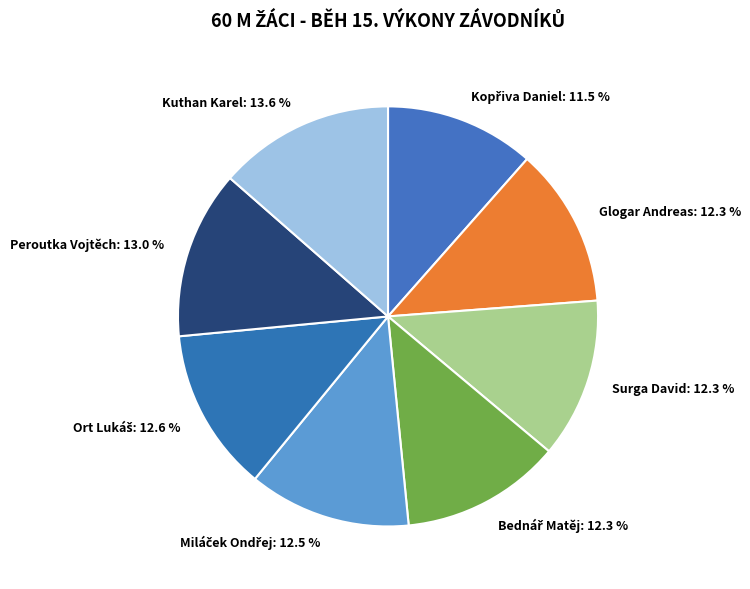

What percentage is NOT represented by Kuthan Karel: 13.6 %?

86.4%